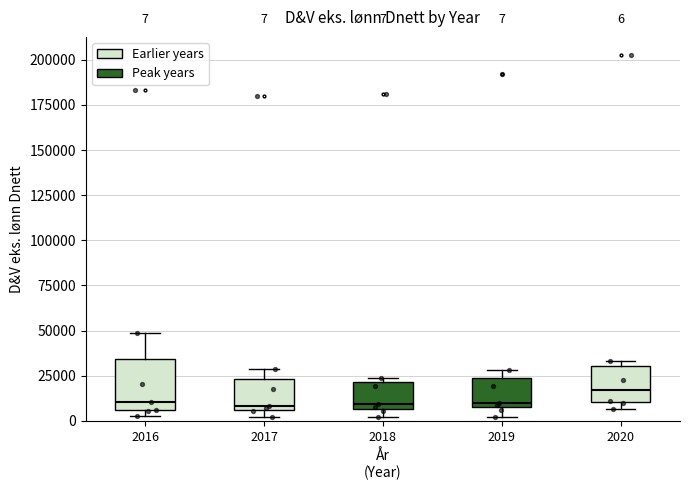

Comparing the boxes themselves (not the whiskers), which one is the tallest?

2016